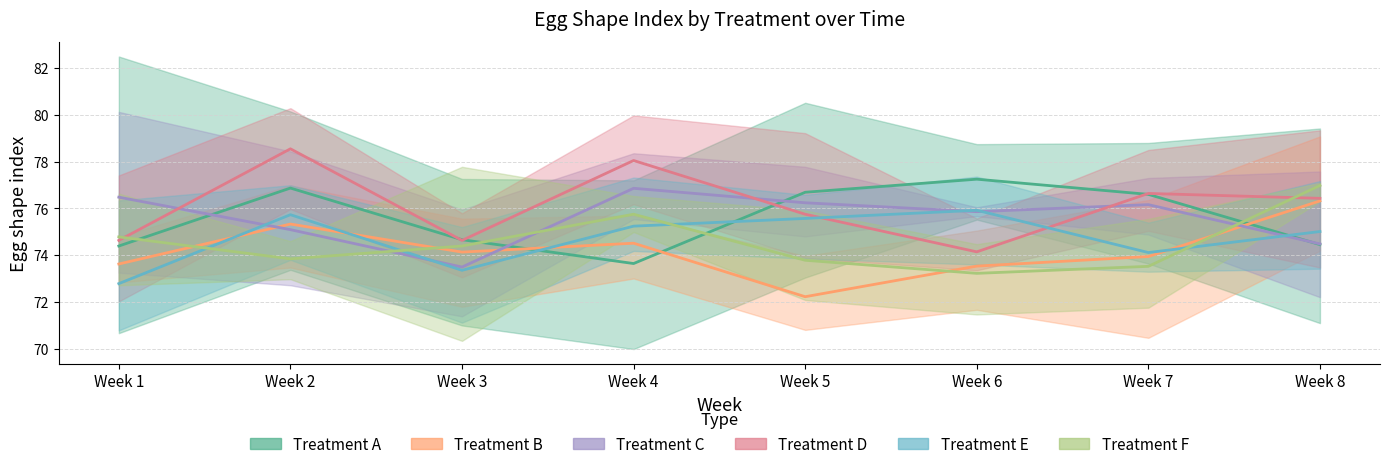

The Treatment B series shows 73.5 at Week 6. True or false?

True